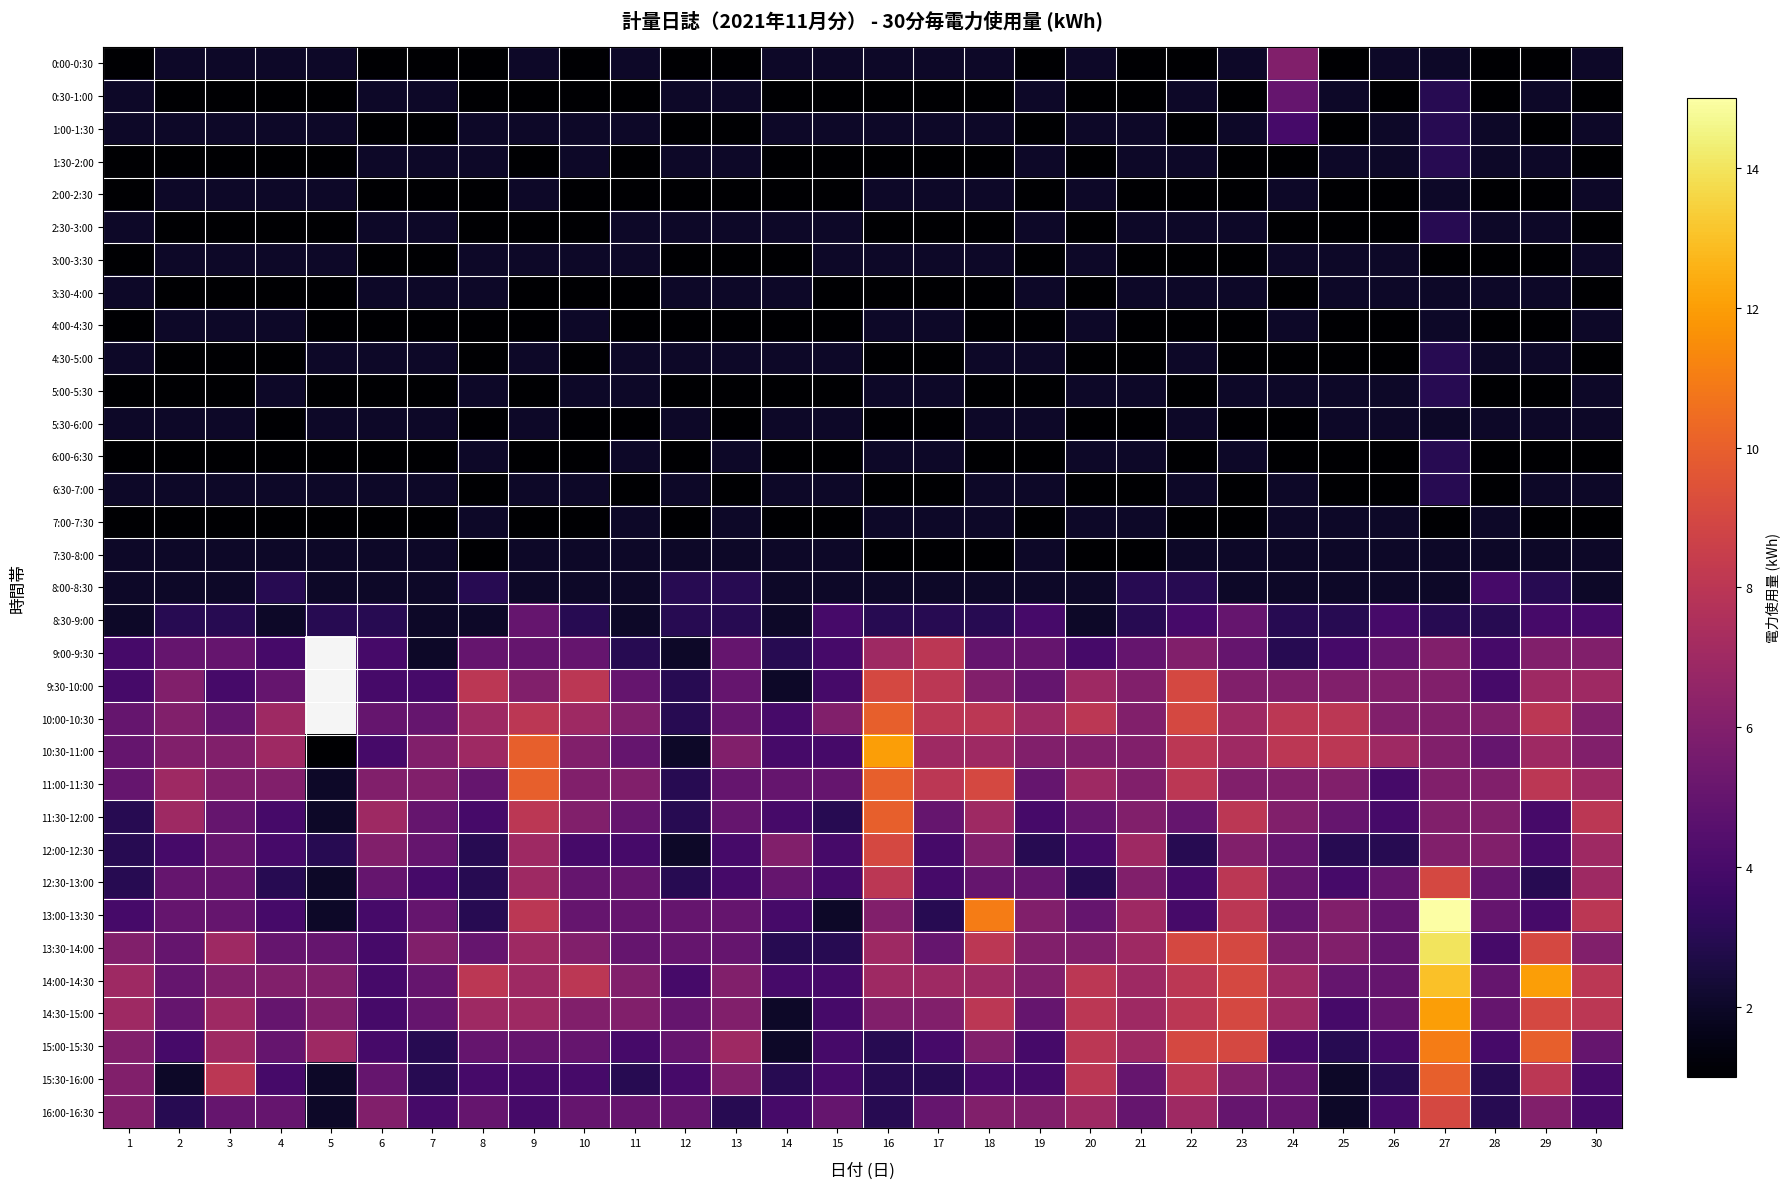

Reading left to right, list all the values displayed in this chart.

0:00-0:30: 1=1	2=2	3=2	4=2	5=2	6=1	7=1	8=1	9=2	10=1	11=2	12=1	13=1	14=2	15=2	16=2	17=2	18=2	19=1	20=2	21=1	22=1	23=2	24=6	25=1	26=2	27=2	28=1	29=1	30=2
0:30-1:00: 1=2	2=1	3=1	4=1	5=1	6=2	7=2	8=1	9=1	10=1	11=1	12=2	13=2	14=1	15=1	16=1	17=1	18=1	19=2	20=1	21=1	22=2	23=1	24=5	25=2	26=1	27=3	28=1	29=2	30=1
1:00-1:30: 1=2	2=2	3=2	4=2	5=2	6=1	7=1	8=2	9=2	10=2	11=2	12=1	13=1	14=2	15=2	16=2	17=2	18=2	19=1	20=2	21=2	22=1	23=2	24=4	25=1	26=2	27=3	28=2	29=1	30=2
1:30-2:00: 1=1	2=1	3=1	4=1	5=1	6=2	7=2	8=2	9=1	10=2	11=1	12=2	13=2	14=1	15=1	16=1	17=1	18=1	19=2	20=1	21=2	22=2	23=1	24=1	25=2	26=2	27=3	28=2	29=2	30=1
2:00-2:30: 1=1	2=2	3=2	4=2	5=2	6=1	7=1	8=1	9=2	10=1	11=1	12=1	13=1	14=1	15=1	16=2	17=2	18=2	19=1	20=2	21=1	22=1	23=1	24=2	25=1	26=1	27=2	28=1	29=1	30=2
2:30-3:00: 1=2	2=1	3=1	4=1	5=1	6=2	7=2	8=1	9=1	10=1	11=2	12=2	13=2	14=2	15=2	16=1	17=1	18=1	19=2	20=1	21=2	22=2	23=2	24=1	25=1	26=1	27=3	28=2	29=2	30=1
3:00-3:30: 1=1	2=2	3=2	4=2	5=2	6=1	7=1	8=2	9=2	10=2	11=2	12=1	13=1	14=1	15=2	16=2	17=2	18=2	19=1	20=2	21=1	22=1	23=1	24=2	25=2	26=2	27=1	28=1	29=1	30=2
3:30-4:00: 1=2	2=1	3=1	4=1	5=1	6=2	7=2	8=2	9=1	10=1	11=1	12=2	13=2	14=2	15=1	16=1	17=1	18=1	19=2	20=1	21=2	22=2	23=2	24=1	25=2	26=2	27=2	28=2	29=2	30=1
4:00-4:30: 1=1	2=2	3=2	4=2	5=1	6=1	7=1	8=1	9=1	10=2	11=1	12=1	13=1	14=1	15=1	16=2	17=2	18=1	19=1	20=2	21=1	22=1	23=1	24=2	25=1	26=1	27=2	28=1	29=1	30=2
4:30-5:00: 1=2	2=1	3=1	4=1	5=2	6=2	7=2	8=1	9=2	10=1	11=2	12=2	13=2	14=2	15=2	16=1	17=1	18=2	19=2	20=1	21=1	22=2	23=1	24=1	25=1	26=1	27=3	28=2	29=2	30=1
5:00-5:30: 1=1	2=1	3=1	4=2	5=1	6=1	7=1	8=2	9=1	10=2	11=2	12=1	13=1	14=1	15=1	16=2	17=2	18=1	19=1	20=2	21=2	22=1	23=2	24=2	25=2	26=2	27=3	28=1	29=1	30=2
5:30-6:00: 1=2	2=2	3=2	4=1	5=2	6=2	7=2	8=1	9=2	10=1	11=1	12=2	13=1	14=2	15=2	16=1	17=1	18=2	19=2	20=1	21=1	22=2	23=1	24=1	25=2	26=2	27=2	28=2	29=2	30=2
6:00-6:30: 1=1	2=1	3=1	4=1	5=1	6=1	7=1	8=2	9=1	10=1	11=2	12=1	13=2	14=1	15=1	16=2	17=2	18=1	19=1	20=2	21=2	22=1	23=2	24=1	25=1	26=1	27=3	28=1	29=1	30=1
6:30-7:00: 1=2	2=2	3=2	4=2	5=2	6=2	7=2	8=1	9=2	10=2	11=1	12=2	13=1	14=2	15=2	16=1	17=1	18=2	19=2	20=1	21=1	22=2	23=1	24=2	25=1	26=1	27=3	28=1	29=2	30=2
7:00-7:30: 1=1	2=1	3=1	4=1	5=1	6=1	7=1	8=2	9=1	10=1	11=2	12=1	13=2	14=1	15=1	16=2	17=2	18=2	19=1	20=2	21=2	22=1	23=1	24=2	25=2	26=2	27=1	28=2	29=1	30=1
7:30-8:00: 1=2	2=2	3=2	4=2	5=2	6=2	7=2	8=1	9=2	10=2	11=2	12=2	13=2	14=2	15=2	16=1	17=1	18=1	19=2	20=1	21=1	22=2	23=2	24=2	25=2	26=2	27=2	28=2	29=2	30=2
8:00-8:30: 1=2	2=2	3=2	4=3	5=2	6=2	7=2	8=3	9=2	10=2	11=2	12=3	13=3	14=2	15=2	16=2	17=2	18=2	19=2	20=2	21=3	22=3	23=2	24=2	25=2	26=2	27=2	28=4	29=3	30=2
8:30-9:00: 1=2	2=3	3=3	4=2	5=3	6=3	7=2	8=2	9=5	10=3	11=2	12=3	13=3	14=2	15=4	16=3	17=3	18=3	19=4	20=2	21=3	22=4	23=5	24=3	25=3	26=4	27=3	28=3	29=4	30=4
9:00-9:30: 1=4	2=5	3=5	4=4	5=0	6=4	7=2	8=5	9=5	10=5	11=3	12=2	13=5	14=3	15=4	16=7	17=8	18=5	19=5	20=4	21=5	22=6	23=5	24=3	25=4	26=5	27=6	28=4	29=6	30=6
9:30-10:00: 1=4	2=6	3=4	4=5	5=0	6=4	7=4	8=8	9=6	10=8	11=5	12=3	13=5	14=2	15=4	16=9	17=8	18=6	19=5	20=7	21=6	22=9	23=6	24=6	25=6	26=6	27=6	28=4	29=7	30=7
10:00-10:30: 1=5	2=6	3=5	4=7	5=0	6=5	7=5	8=7	9=8	10=7	11=6	12=3	13=5	14=4	15=6	16=10	17=8	18=8	19=7	20=8	21=6	22=9	23=7	24=8	25=8	26=6	27=6	28=6	29=8	30=6
10:30-11:00: 1=5	2=6	3=6	4=7	5=1	6=4	7=6	8=7	9=10	10=6	11=5	12=2	13=6	14=4	15=4	16=12	17=7	18=7	19=6	20=6	21=6	22=8	23=7	24=8	25=8	26=7	27=6	28=5	29=7	30=6
11:00-11:30: 1=5	2=7	3=6	4=6	5=2	6=6	7=6	8=5	9=10	10=6	11=6	12=3	13=5	14=5	15=5	16=10	17=8	18=9	19=5	20=7	21=6	22=8	23=6	24=6	25=6	26=4	27=6	28=6	29=8	30=7
11:30-12:00: 1=3	2=7	3=5	4=4	5=2	6=7	7=5	8=4	9=8	10=6	11=5	12=3	13=5	14=4	15=3	16=10	17=5	18=7	19=4	20=5	21=6	22=5	23=8	24=6	25=5	26=4	27=6	28=6	29=4	30=8
12:00-12:30: 1=3	2=4	3=5	4=4	5=3	6=6	7=5	8=3	9=7	10=4	11=4	12=2	13=4	14=6	15=4	16=9	17=4	18=6	19=3	20=4	21=7	22=3	23=6	24=5	25=3	26=3	27=6	28=6	29=4	30=7
12:30-13:00: 1=3	2=5	3=5	4=3	5=2	6=5	7=4	8=3	9=7	10=5	11=5	12=3	13=4	14=5	15=4	16=8	17=4	18=5	19=5	20=3	21=6	22=4	23=8	24=5	25=4	26=5	27=9	28=5	29=3	30=7
13:00-13:30: 1=4	2=5	3=5	4=4	5=2	6=4	7=5	8=3	9=8	10=5	11=5	12=5	13=5	14=4	15=2	16=6	17=3	18=11	19=6	20=5	21=7	22=4	23=8	24=5	25=6	26=5	27=15	28=5	29=4	30=8
13:30-14:00: 1=6	2=5	3=7	4=5	5=5	6=4	7=6	8=5	9=7	10=6	11=5	12=5	13=5	14=3	15=3	16=7	17=5	18=8	19=6	20=6	21=7	22=9	23=9	24=6	25=6	26=5	27=14	28=4	29=9	30=6
14:00-14:30: 1=7	2=5	3=6	4=6	5=6	6=4	7=5	8=8	9=7	10=8	11=6	12=4	13=6	14=4	15=4	16=7	17=7	18=7	19=6	20=8	21=7	22=8	23=9	24=7	25=5	26=5	27=13	28=5	29=12	30=8
14:30-15:00: 1=7	2=5	3=7	4=5	5=6	6=4	7=5	8=7	9=7	10=6	11=6	12=5	13=6	14=2	15=4	16=6	17=6	18=8	19=5	20=8	21=7	22=8	23=9	24=7	25=4	26=5	27=12	28=5	29=9	30=8
15:00-15:30: 1=6	2=4	3=7	4=5	5=7	6=4	7=3	8=5	9=5	10=5	11=4	12=5	13=7	14=2	15=4	16=3	17=4	18=6	19=4	20=8	21=7	22=9	23=9	24=4	25=3	26=4	27=11	28=4	29=10	30=5
15:30-16:00: 1=6	2=2	3=8	4=4	5=2	6=5	7=3	8=4	9=4	10=4	11=3	12=4	13=6	14=3	15=4	16=3	17=3	18=4	19=4	20=8	21=5	22=8	23=6	24=5	25=2	26=3	27=10	28=3	29=8	30=4
16:00-16:30: 1=6	2=3	3=5	4=5	5=2	6=6	7=4	8=5	9=4	10=5	11=5	12=5	13=3	14=4	15=5	16=3	17=5	18=6	19=6	20=7	21=5	22=7	23=5	24=5	25=2	26=4	27=9	28=3	29=6	30=4